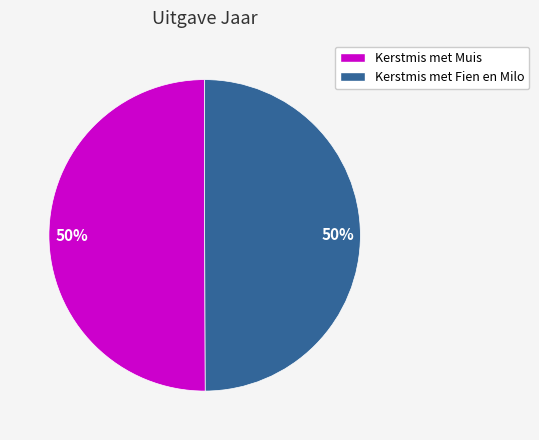

To the nearest percent, what is the average slice percentage?

50%